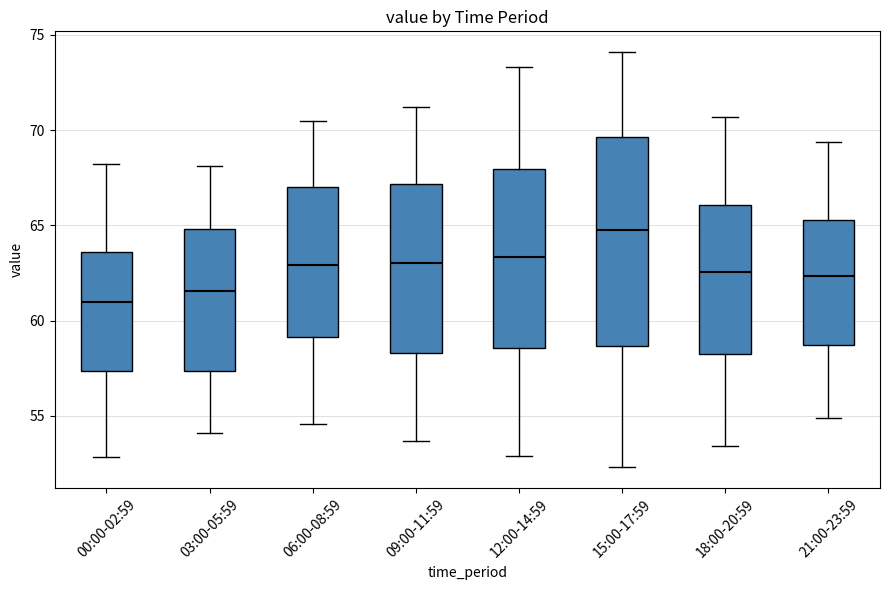

Which box's median line is the highest?

15:00-17:59